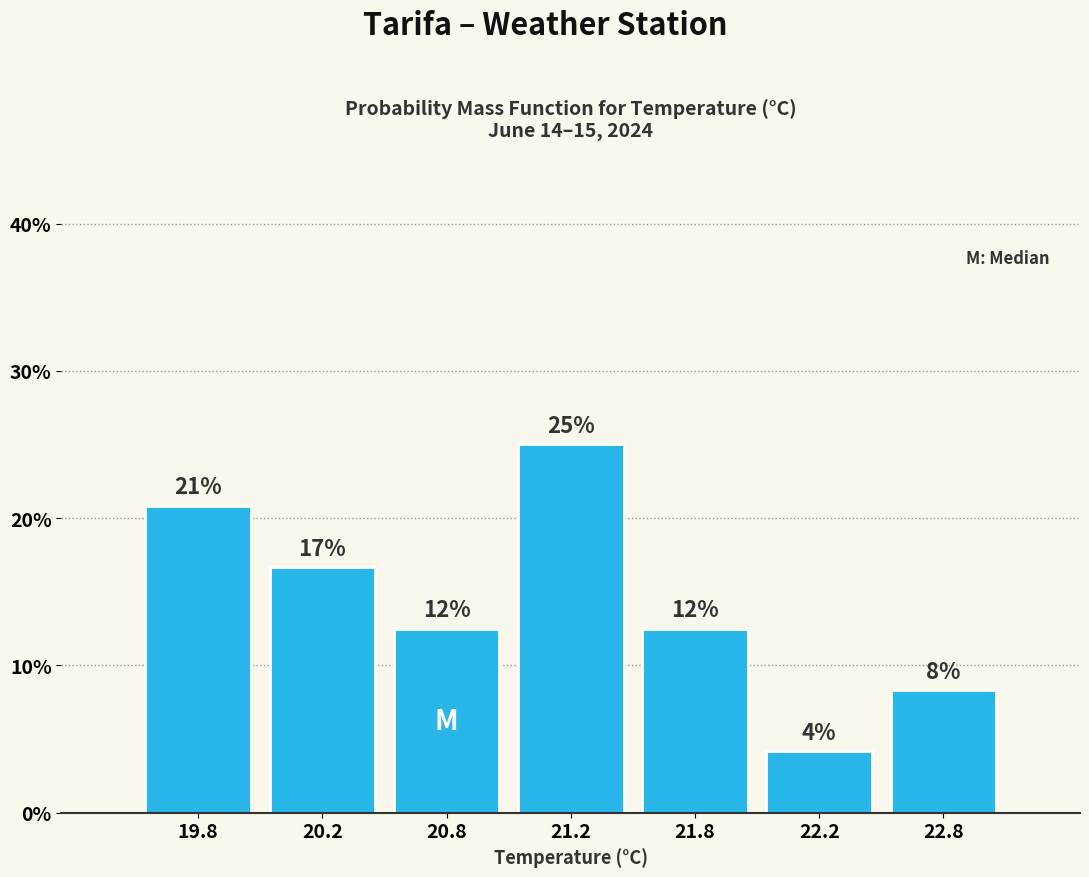

How many bars are there in total?

7